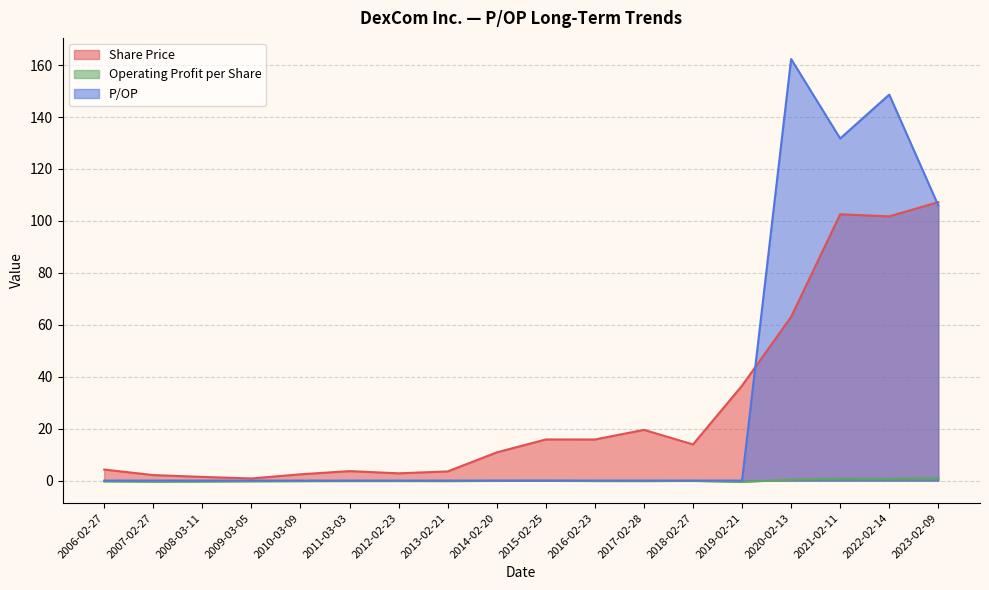

Is the value of Operating Profit per Share at 2011-03-03 greater than the value of Share Price at 2019-02-21?

No